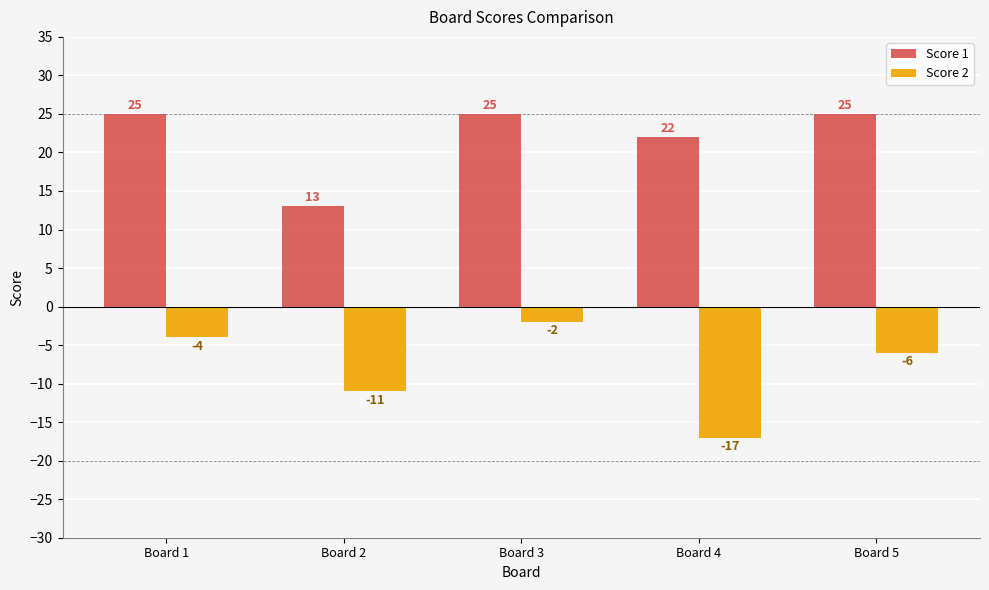

What are all the series names shown in the legend?

Score 1, Score 2